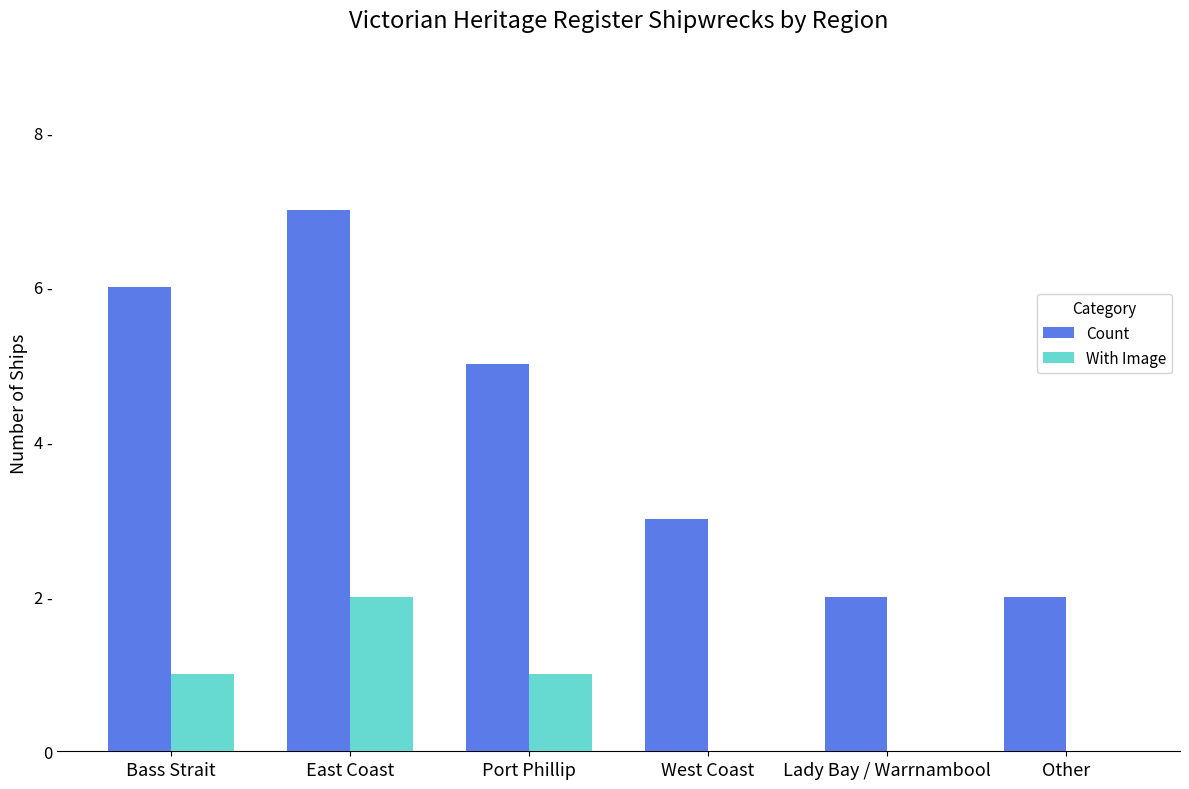

Reading left to right, transcribe all the data shown in this chart.

Count: 6	7	5	3	2	2
With Image: 1	2	1	0	0	0